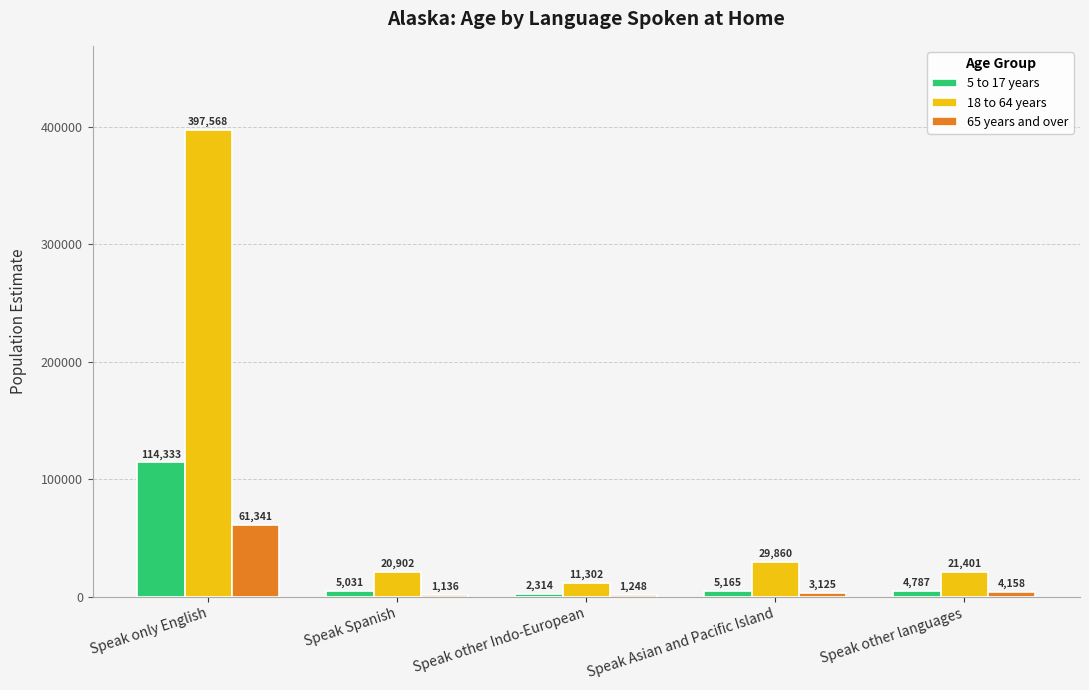

At which label does 5 to 17 years first exceed 5031?

Speak only English